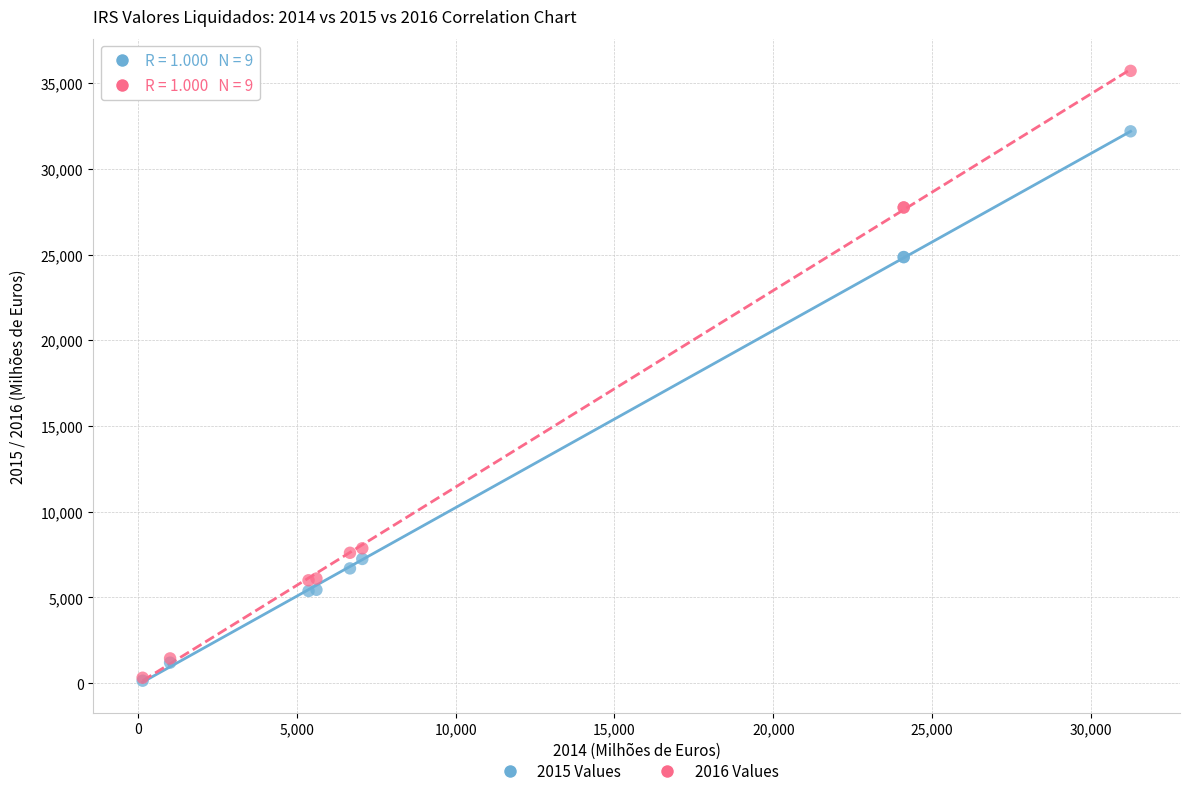

Which series has the largest Y range (max minus min)?

2016 Values